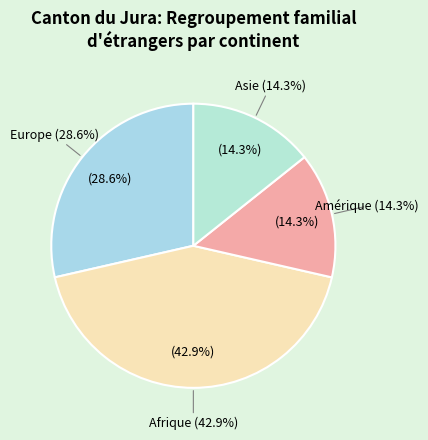

What is the total percentage of Amérique and Asie?

28.6%